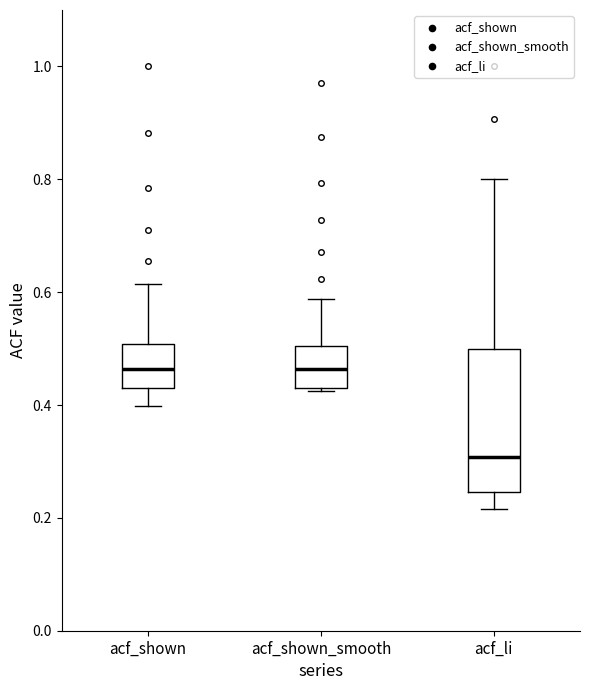

Reading left to right, transcribe this box plot: for each box, give where its median line is, the range the box spans, and where its two whiskers end, as read against the y-axis. The values are not printed on the chart, so give them approximately, as read against the axis.

acf_shown: median 0.46, box 0.44 to 0.50, whiskers 0.40 to 0.62
acf_shown_smooth: median 0.46, box 0.42 to 0.50, whiskers 0.42 to 0.58
acf_li: median 0.30, box 0.24 to 0.50, whiskers 0.22 to 0.80